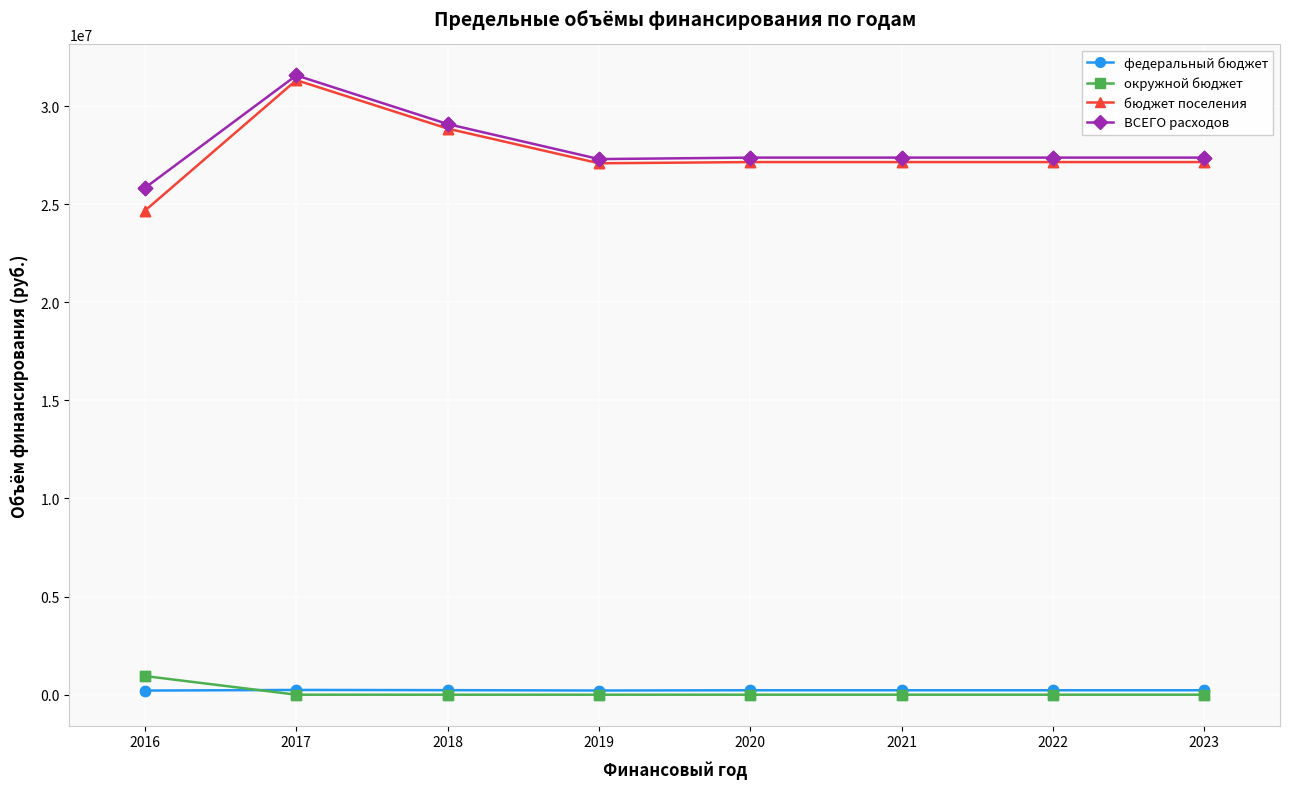

Which series has the widest spread of values?

бюджет поселения